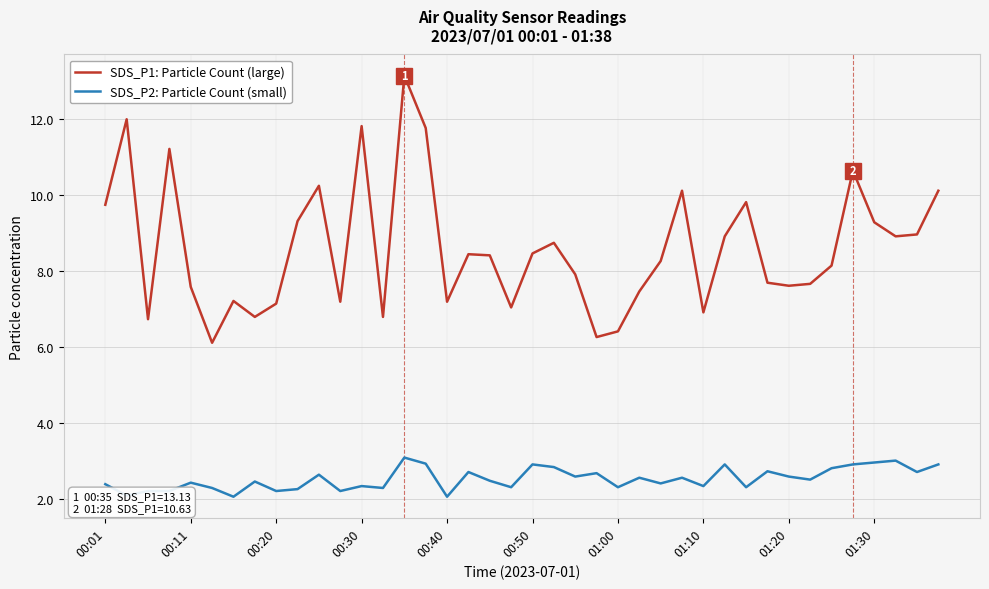

List the series in order of their overall mean, lowest first.

SDS_P2: Particle Count (small), SDS_P1: Particle Count (large)